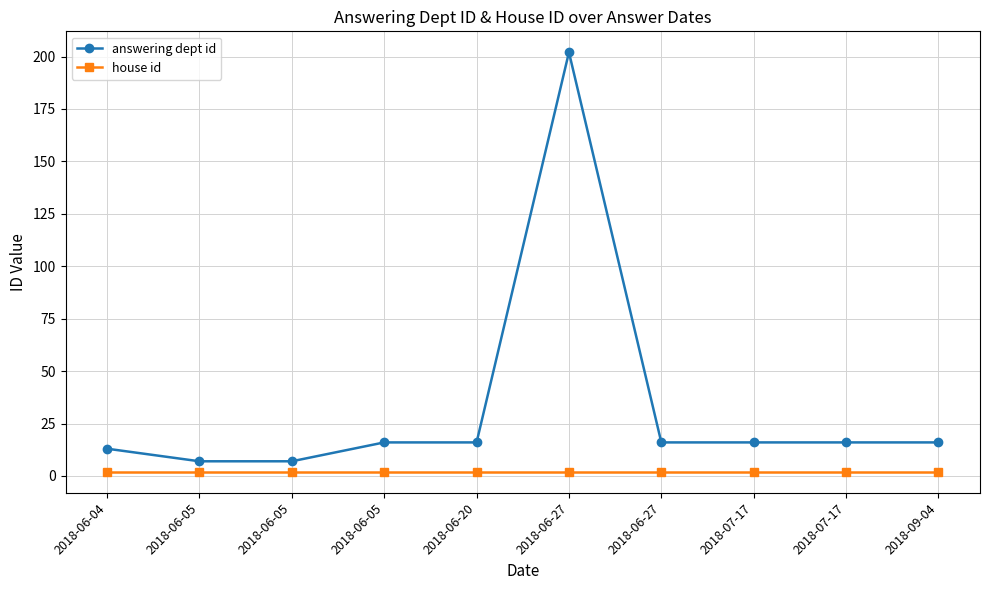

How many lines are shown in the chart?

2